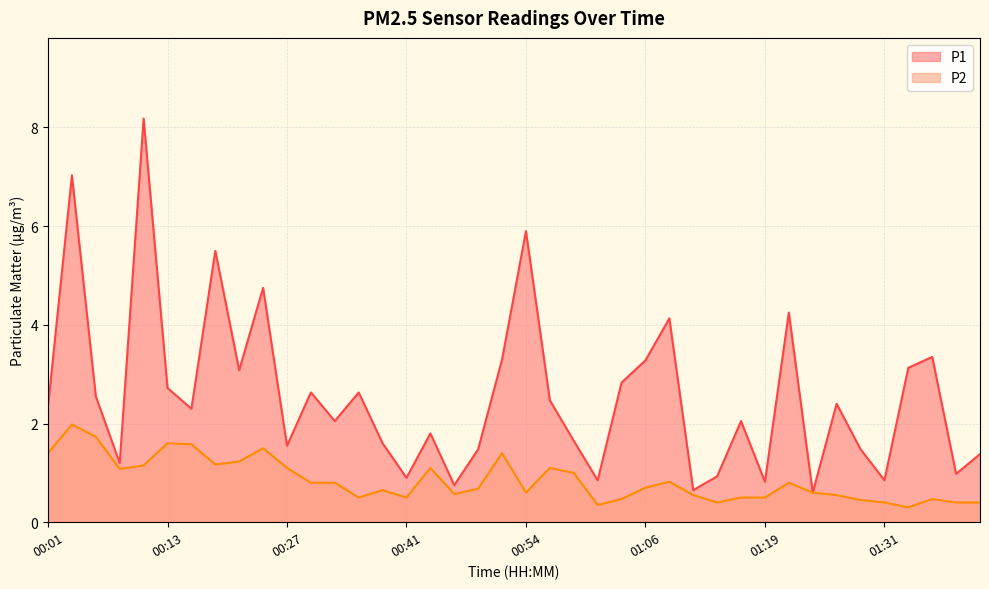

Rank the categories by P1 value from highest to lowest.

00:11, 00:03, 00:54, 00:19, 00:24, 01:22, 01:09, 01:36, 00:51, 01:06, 01:34, 00:21, 01:04, 00:13, 00:30, 00:35, 00:06, 00:56, 01:27, 00:01, 00:16, 00:32, 01:17, 00:43, 00:59, 00:38, 00:27, 00:49, 01:29, 01:41, 00:08, 01:39, 01:14, 00:41, 01:01, 01:31, 01:19, 00:46, 01:12, 01:24